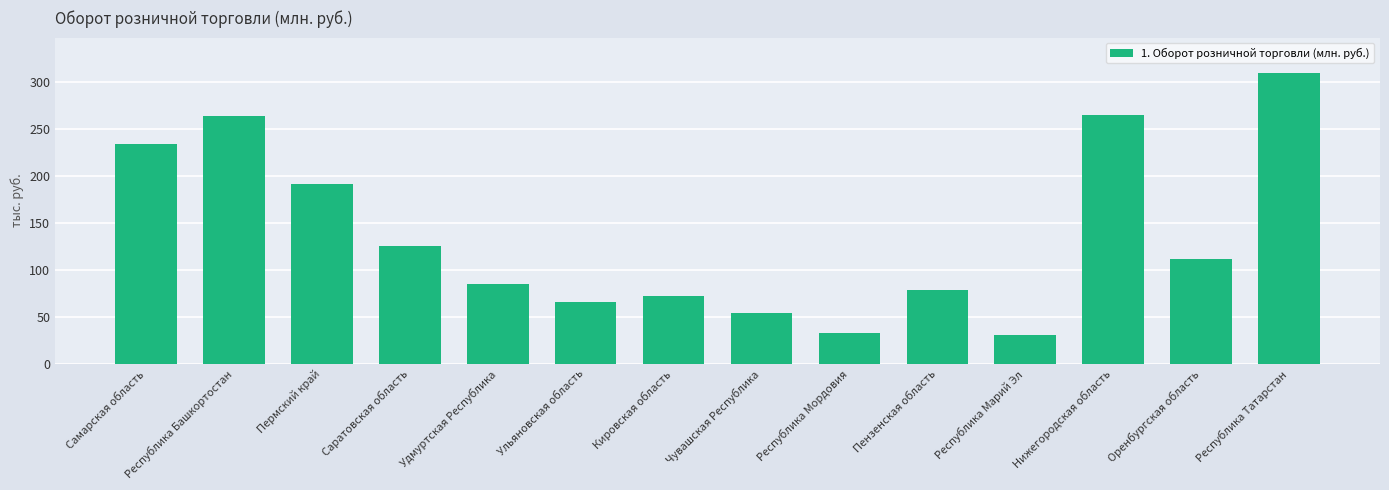

True or false: the data shows 78422.1 at Пензенская область.

True